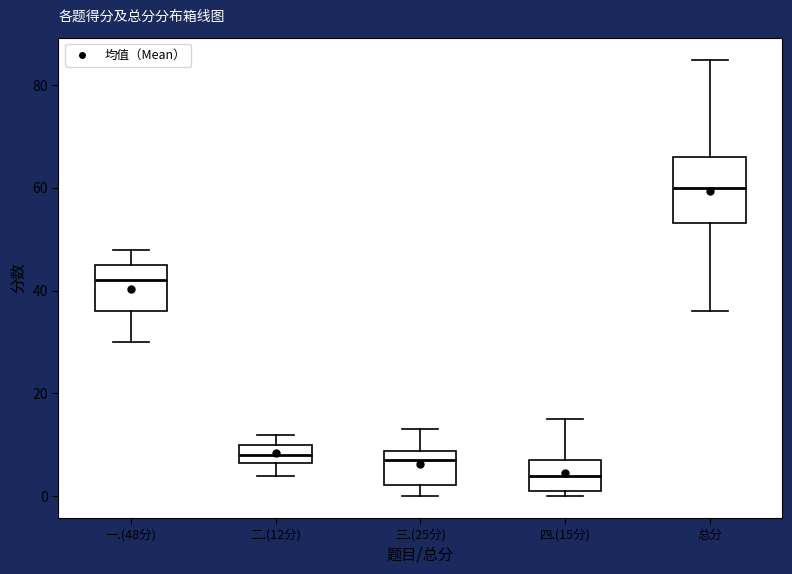

Reading left to right, read every box against the y-axis: the position of its median line, the range the box covers, and the ends of its whiskers. The values are not printed on the chart, so give them approximately, as read against the axis.

一.(48分): median 42, box 36 to 46, whiskers 30 to 48
二.(12分): median 8, box 6 to 10, whiskers 4 to 12
三.(25分): median 8 (just below the box's upper edge), box 2 to 8, whiskers 0 to 14
四.(15分): median 4, box 2 to 8, whiskers 0 to 16
总分: median 60, box 54 to 66, whiskers 36 to 86